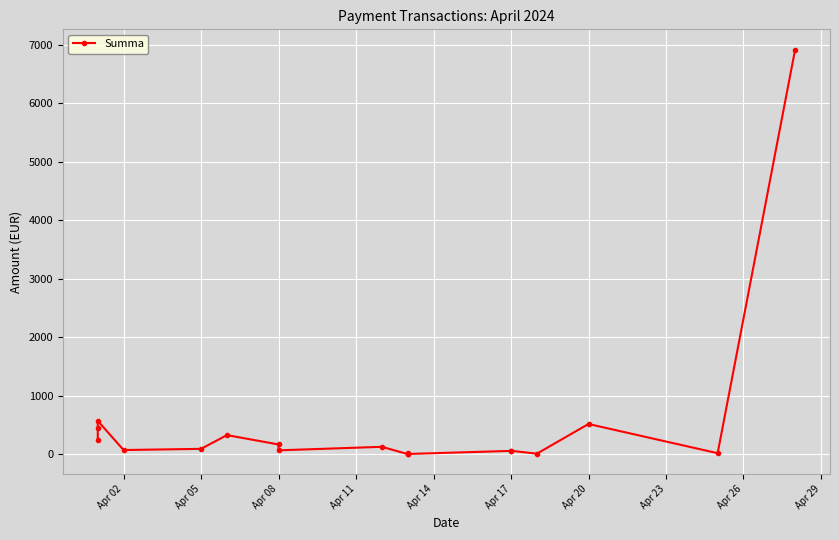

What is the approximate value at Apr 08?

65.0